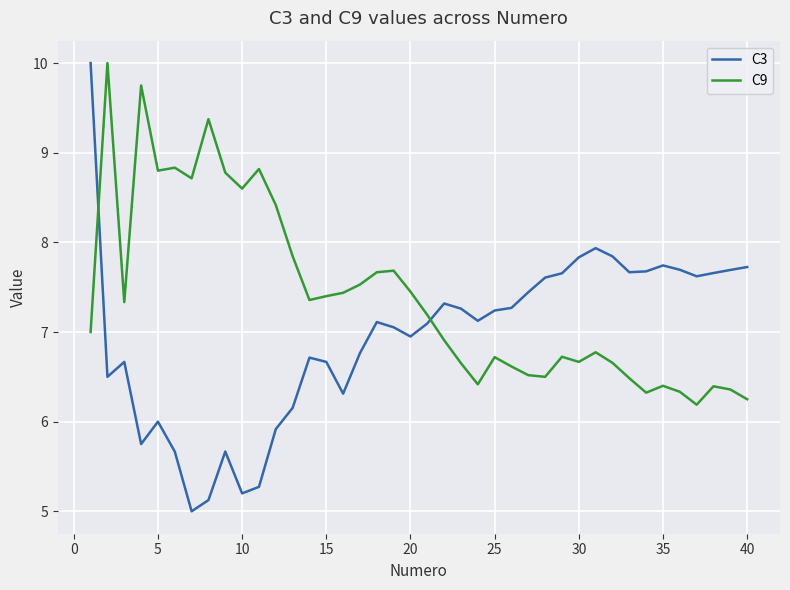

Which series has the largest range (max minus min)?

C3